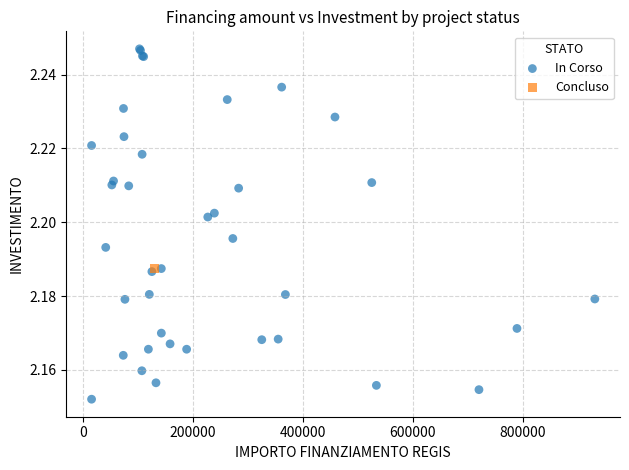

What are all the series names shown in the legend?

In Corso, Concluso